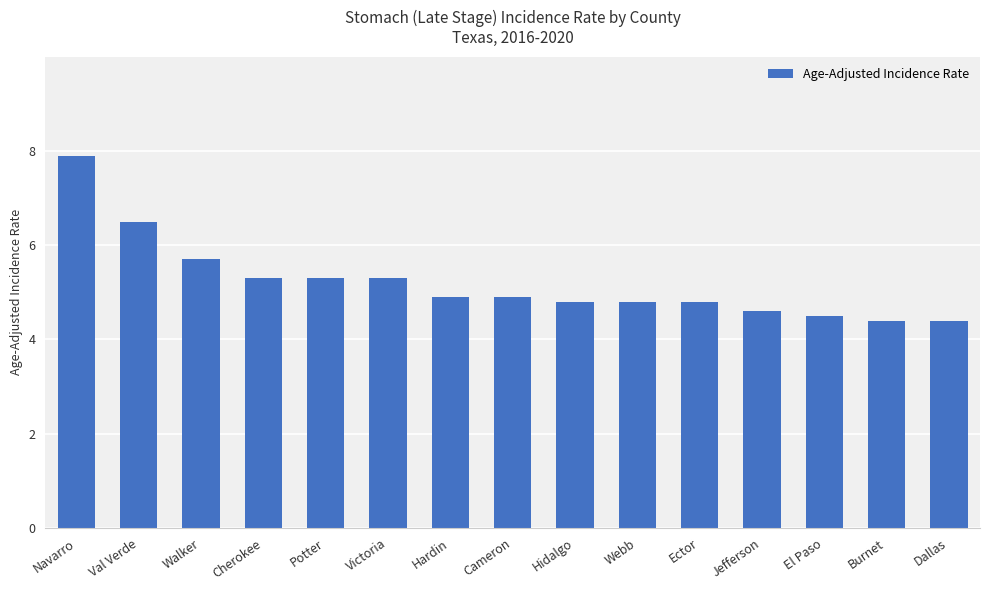

What is the maximum value shown in the chart?

7.9